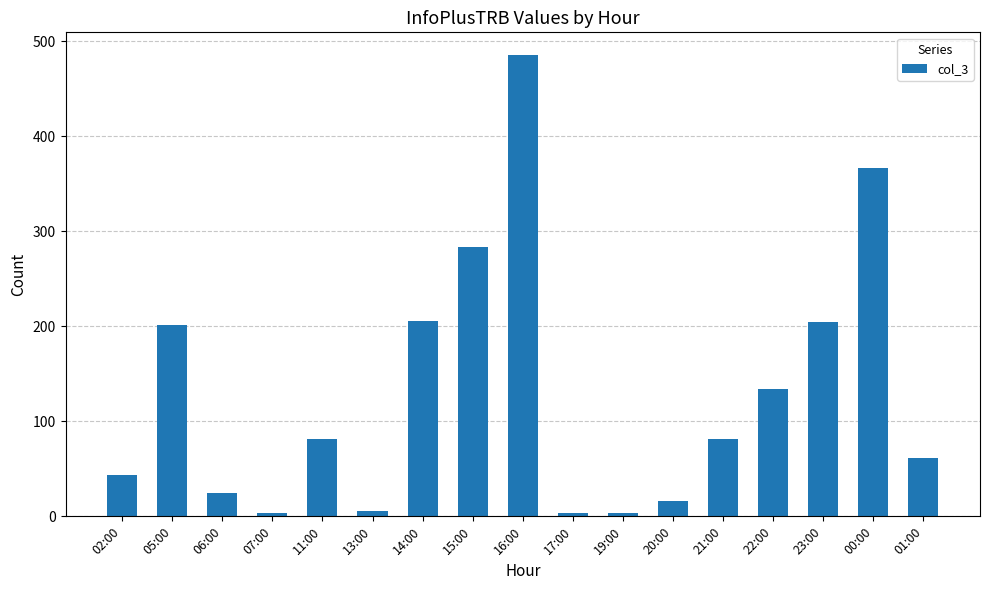

What is the change in value from 22:00 to 23:00?

+71